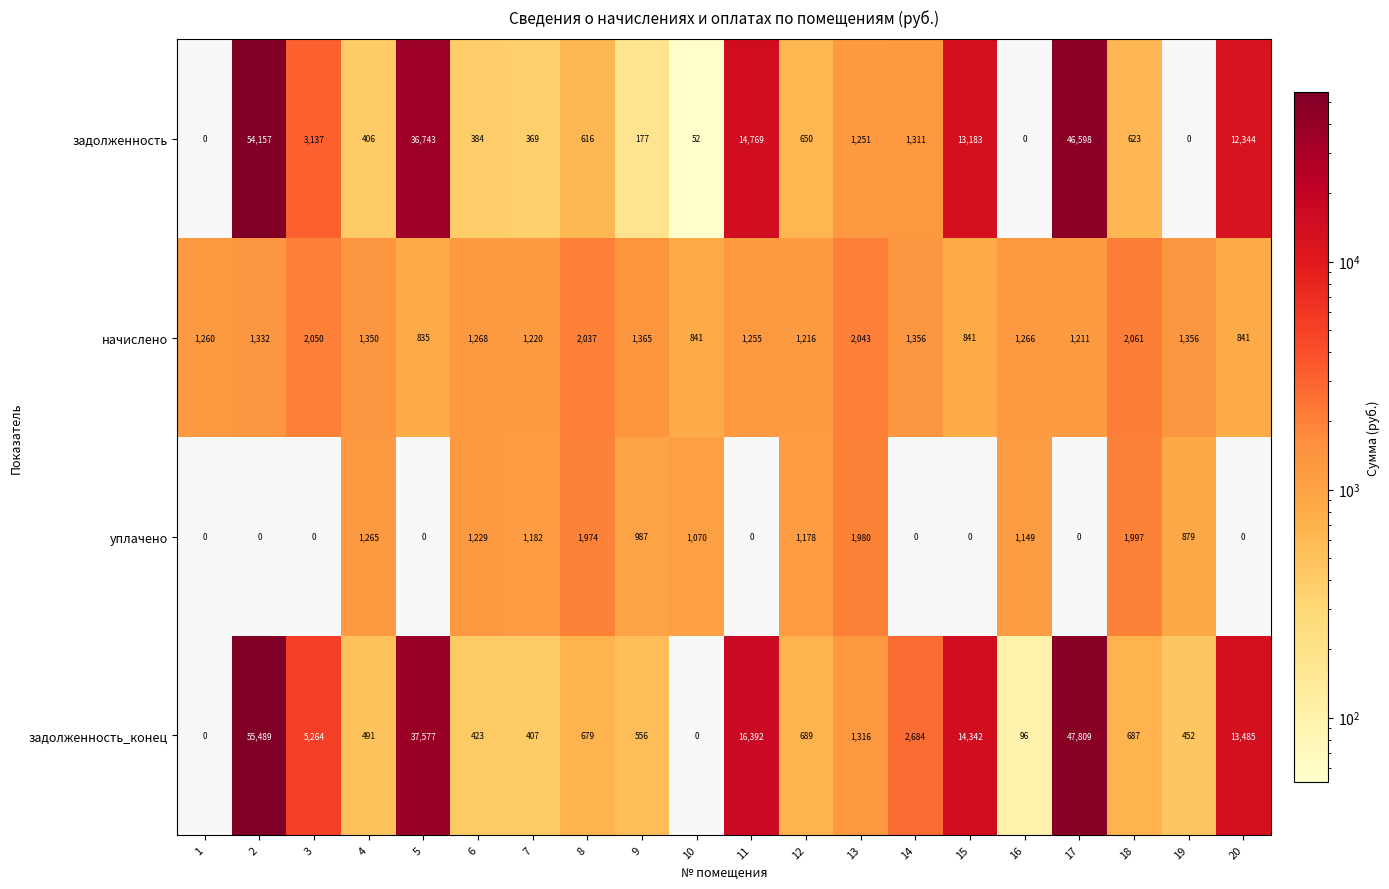

At which label does уплачено first exceed 987?

4